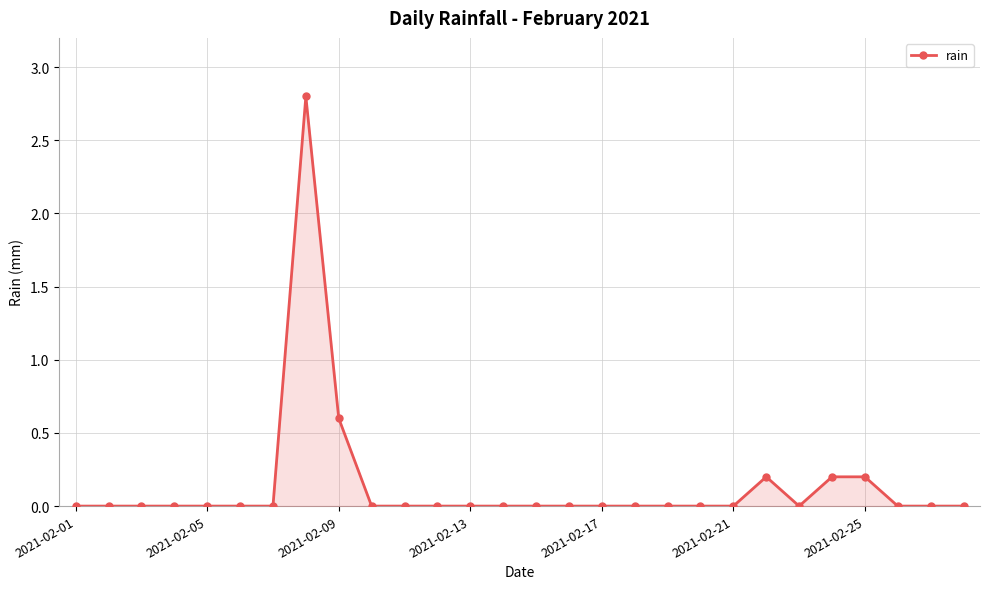

What is the greatest value displayed?

2.8